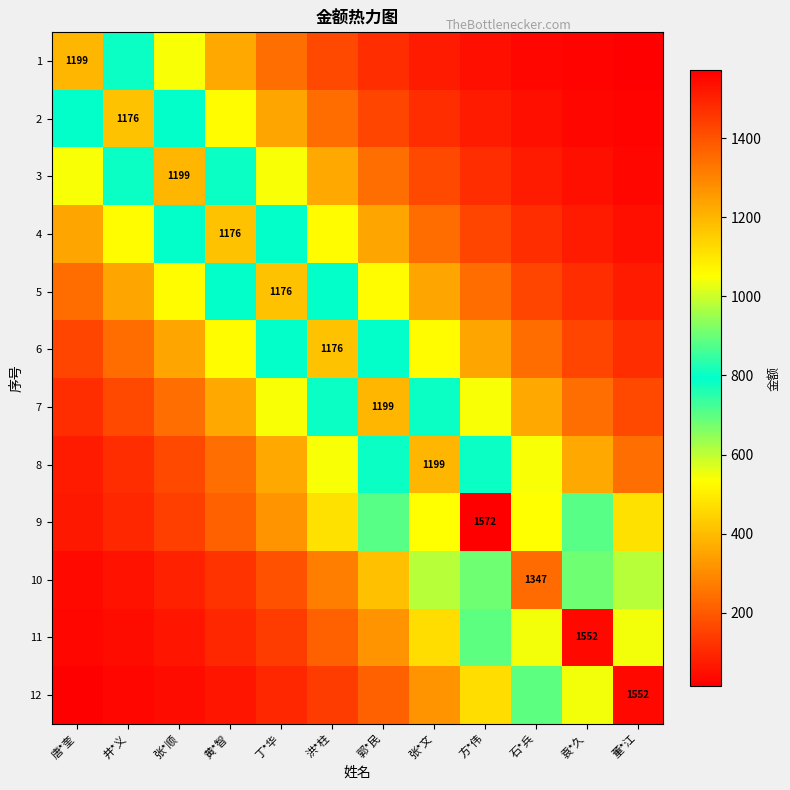

How many values in the 7 series are below 361?

5